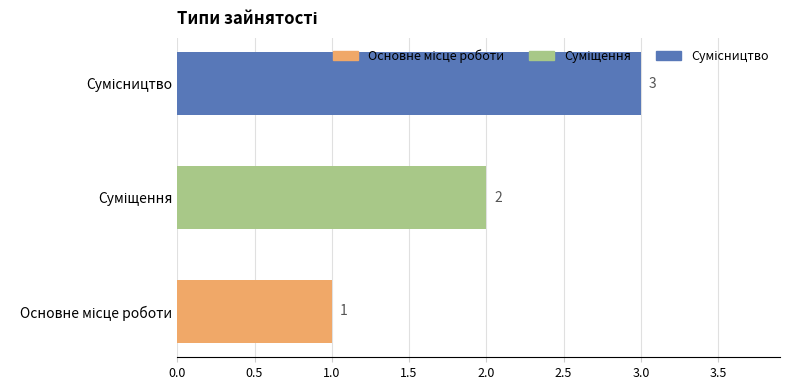

What is the sum of all values?

6